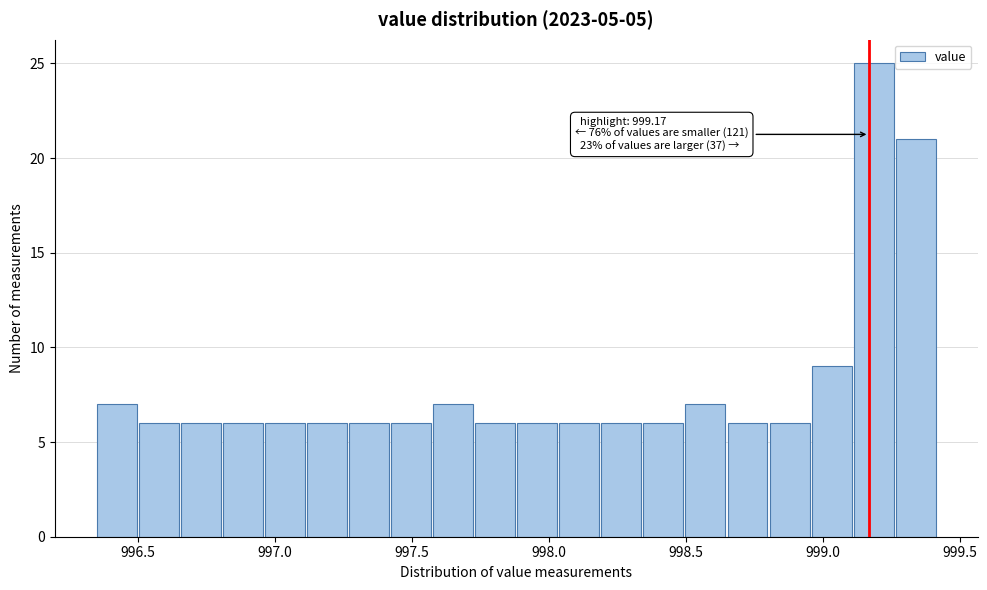

Read against the x-axis, roughly where is the centre of the tallest bar?

999.20